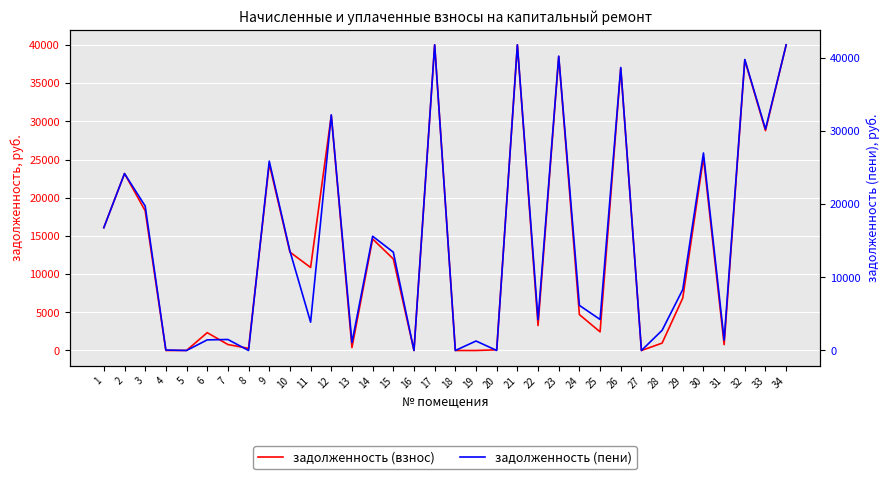

What are all the series names shown in the legend?

задолженность (взнос), задолженность (пени)